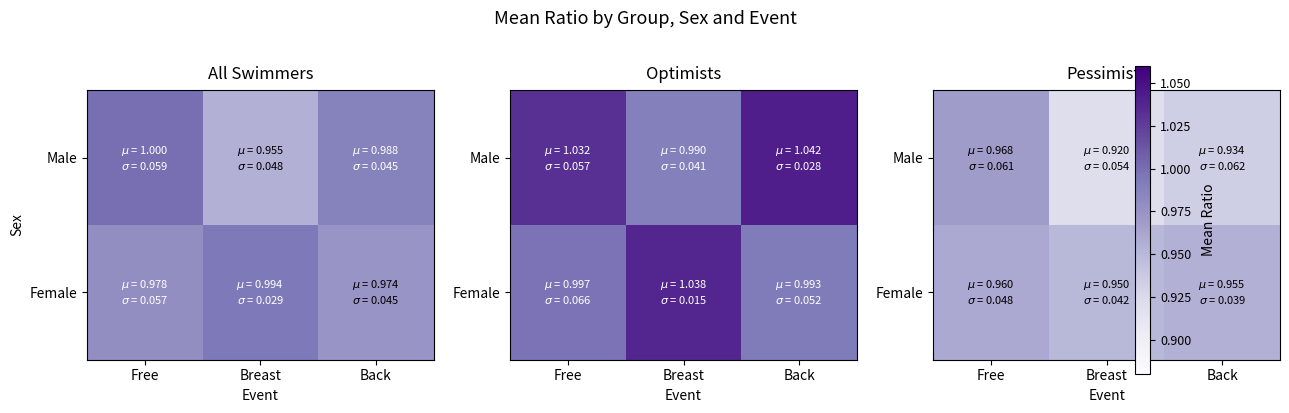

At which label does Male reach its peak?

Free